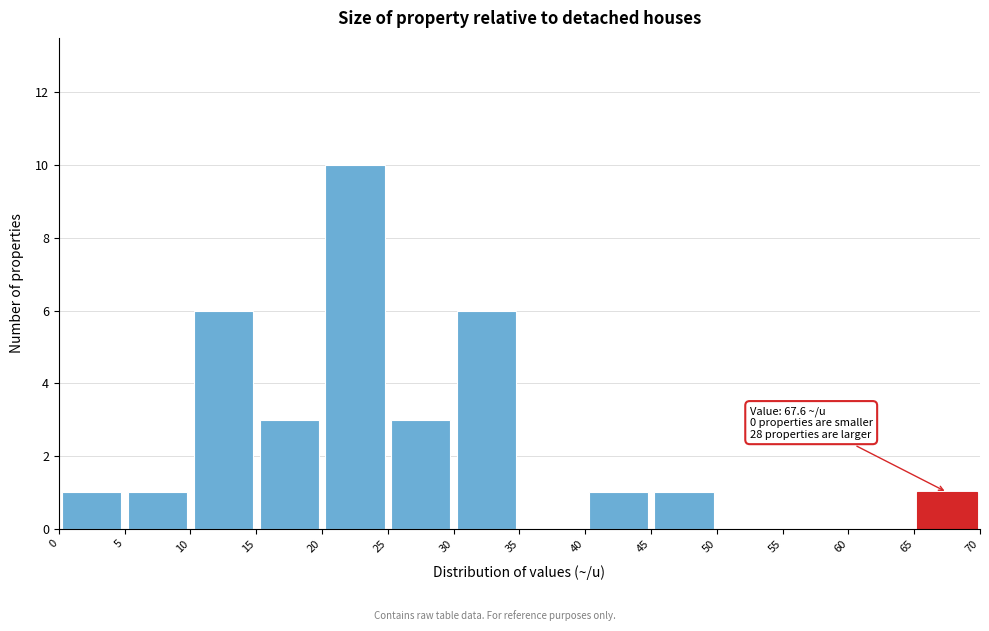

Which range on the x-axis has the tallest bar?

20 to 25